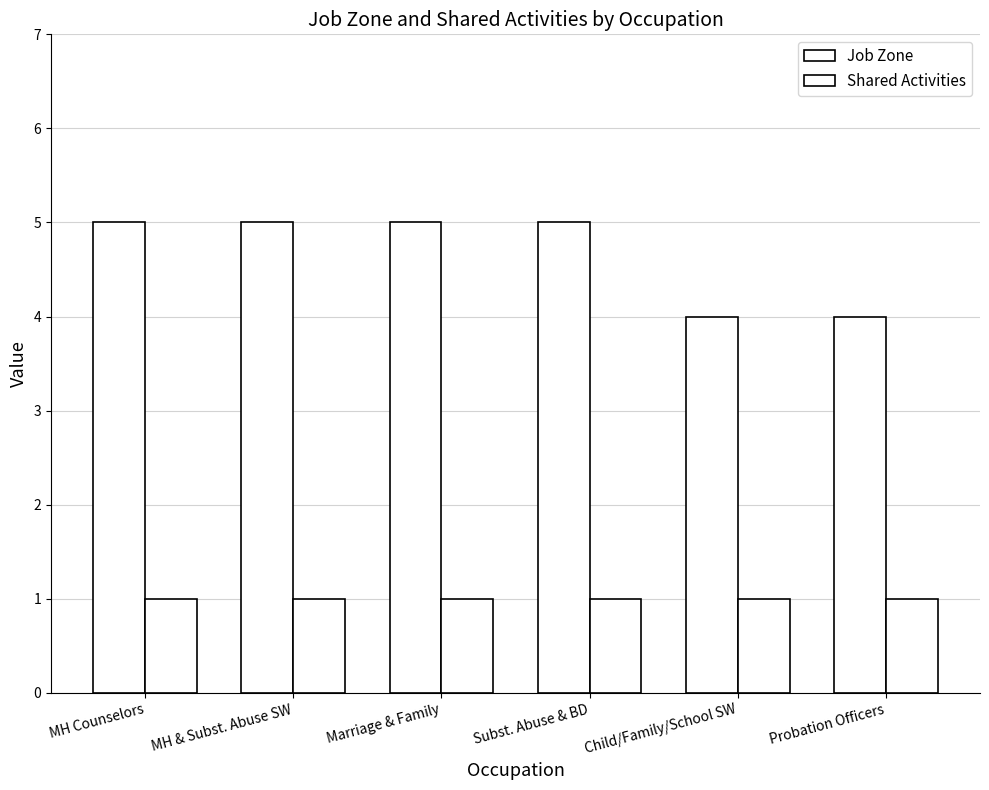

Where is Job Zone nearest to the value 4?

Child/Family/School SW